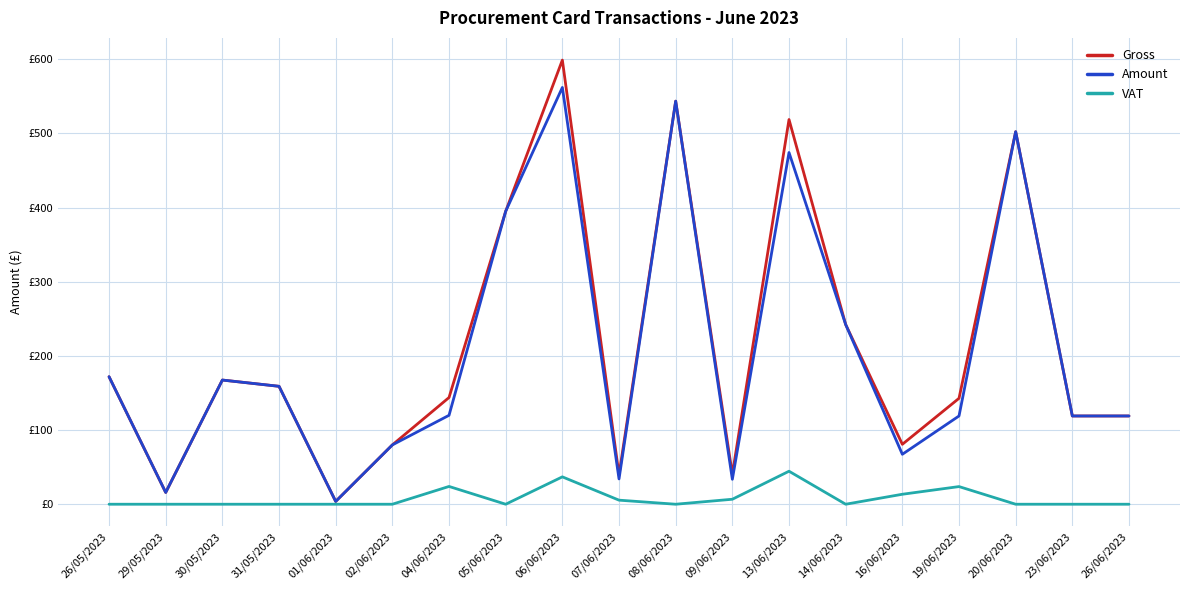

What is the difference between the maximum and minimum values in the Gross series?

595.0